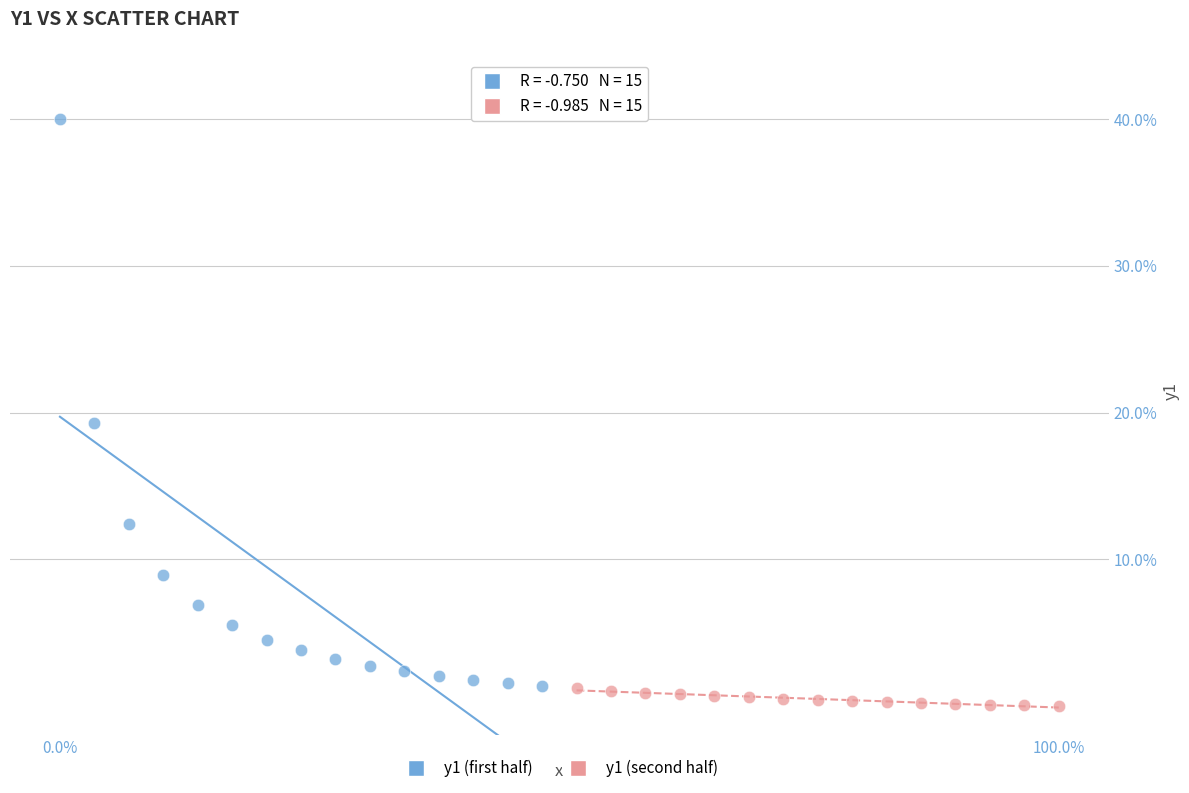

Which series contains the highest Y value?

y1 (first half)